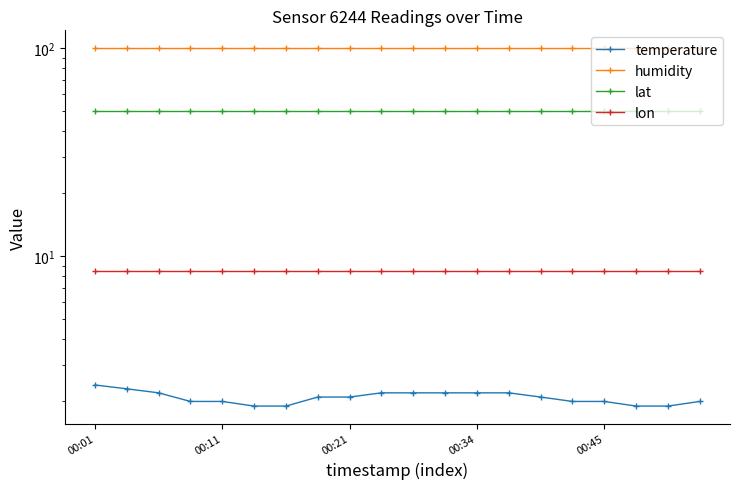

The value of humidity at 00:11 is 99.9. True or false?

True